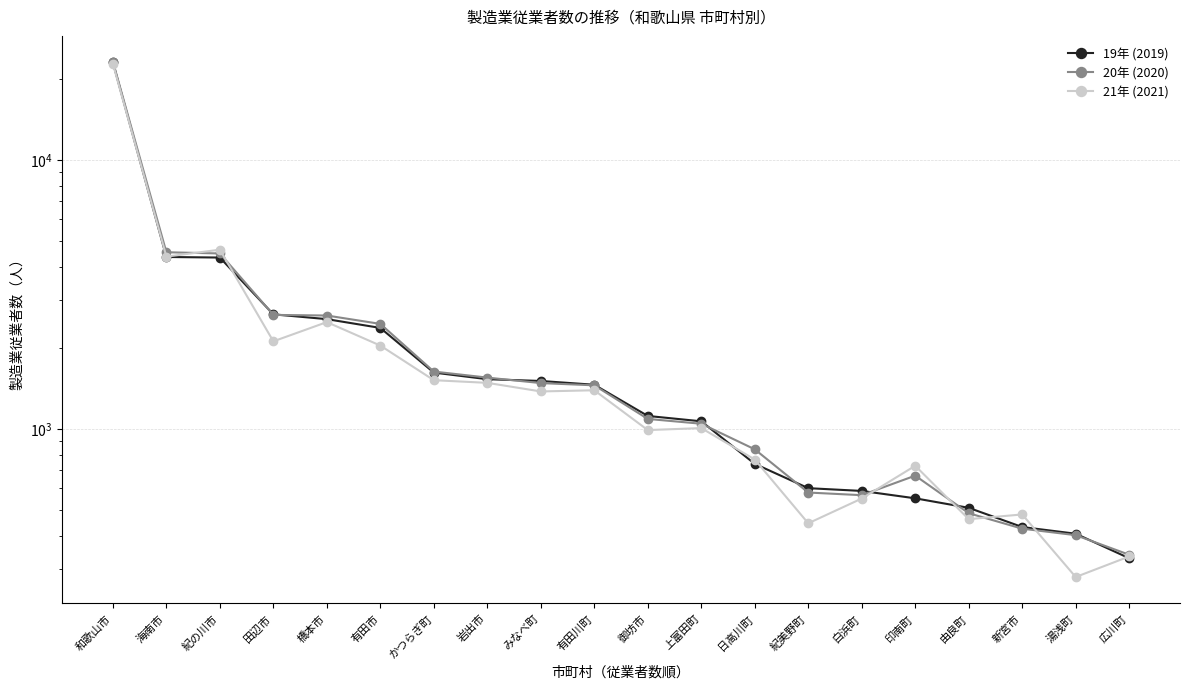

At 御坊市, list the series in order from smallest to largest.

21年 (2021), 20年 (2020), 19年 (2019)